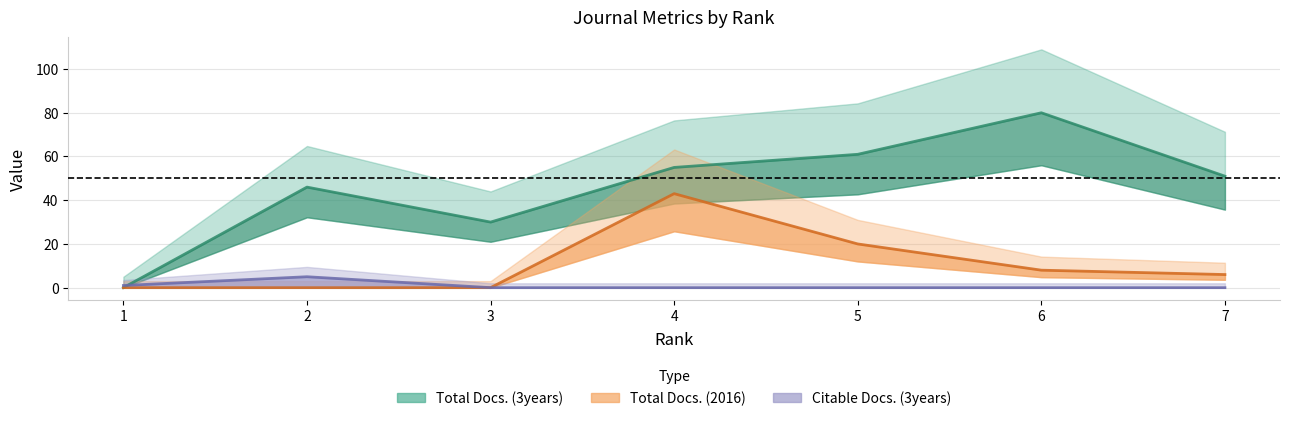

Reading left to right, list all the values displayed in this chart.

Total Docs. (3years): 0	46	30	55	61	80	51
Citable Docs. (3years): 1	5	0	0	0	0	0
Total Docs. (2016): 0	0	0	43	20	8	6